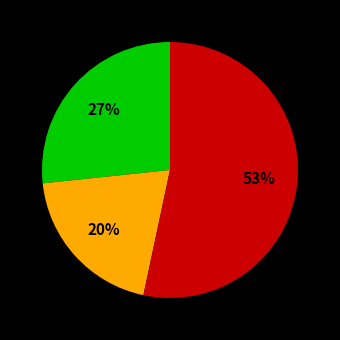

To the nearest percent, what is the difference between the largest and smallest slice percentages?

33%